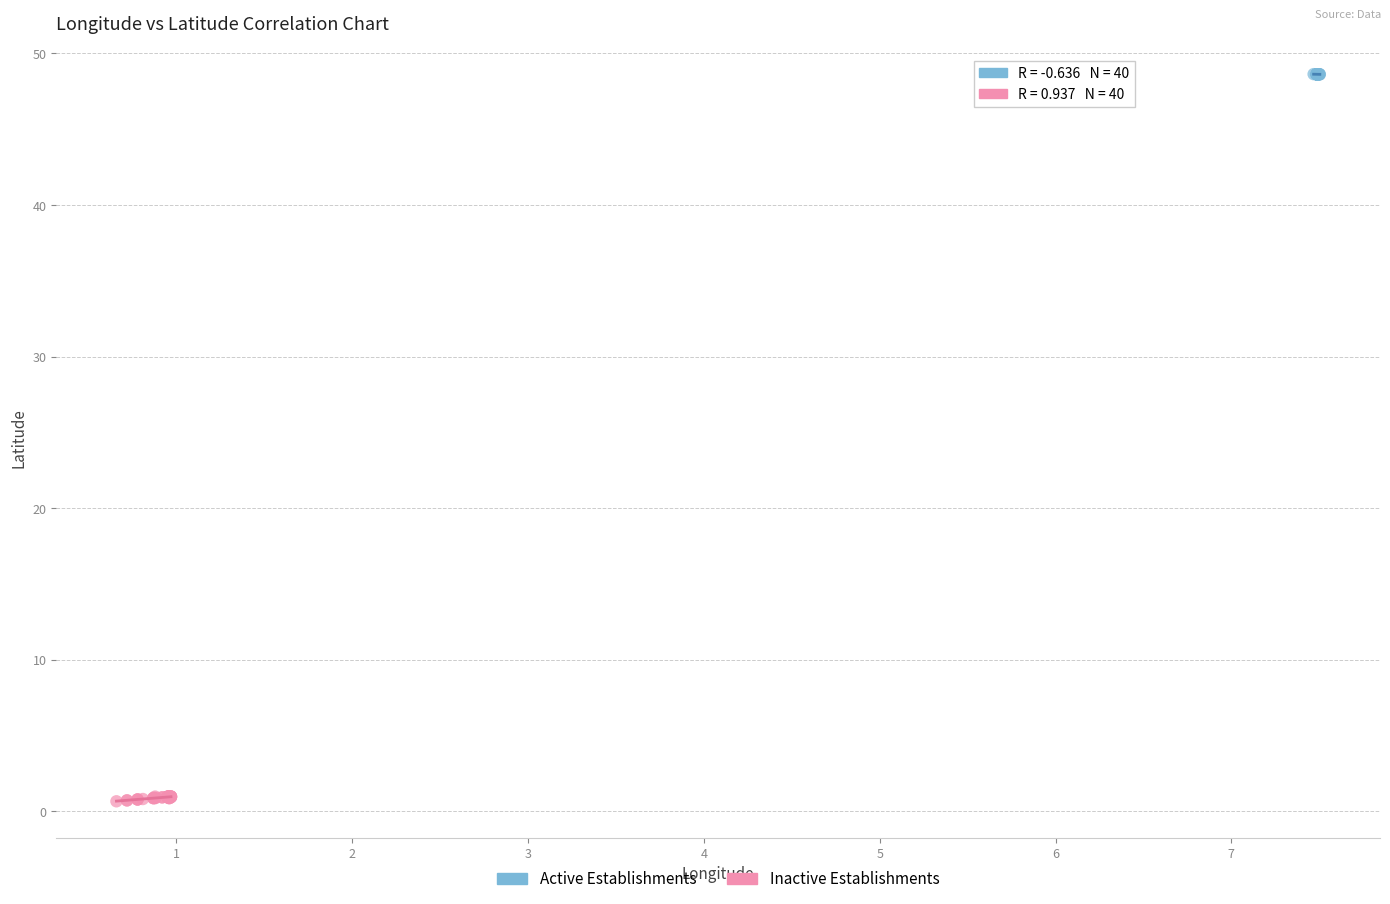

Which series has the largest Y range (max minus min)?

Inactive Establishments